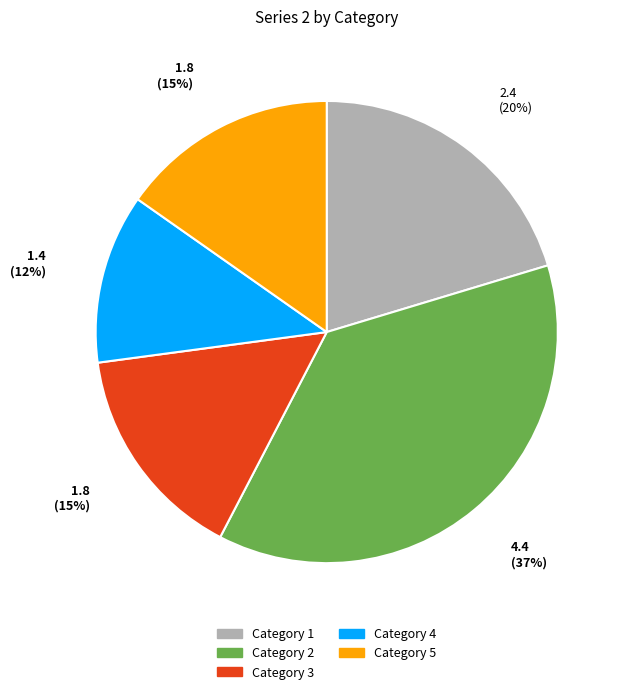

Is the sum of Category 5 and Category 1 greater than half?

No